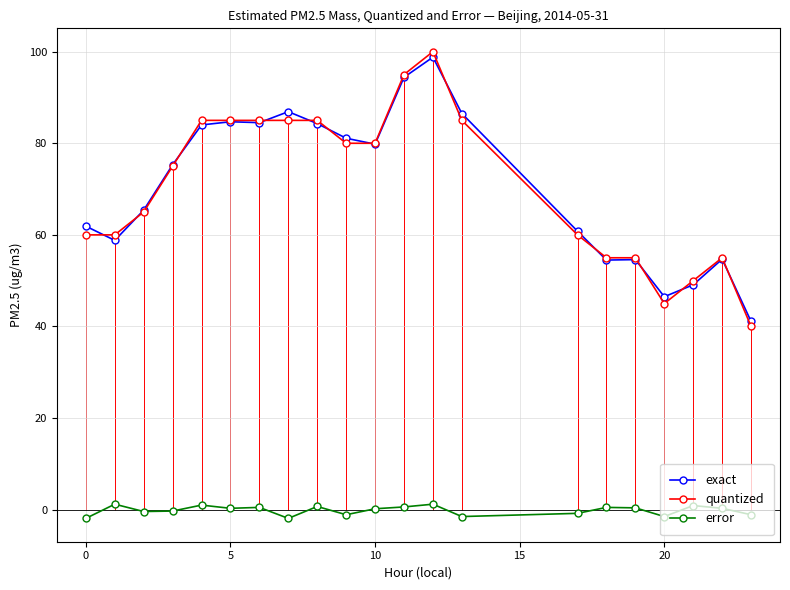

True or false: exact and error cross at least once.

False